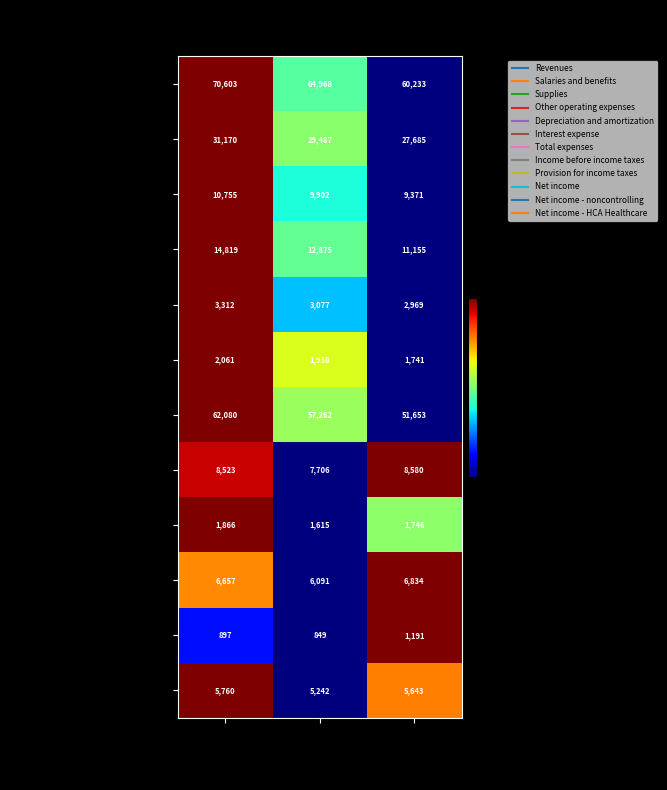

What is the sum of the Total expenses values at Dec. 31, 2024 and Dec. 31, 2022?

113733